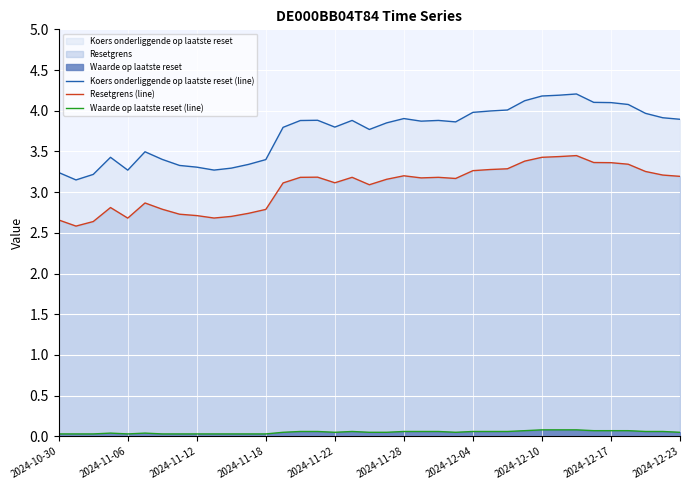

Which series changed the most between 14 and 21?

Koers onderliggende op laatste reset (line)